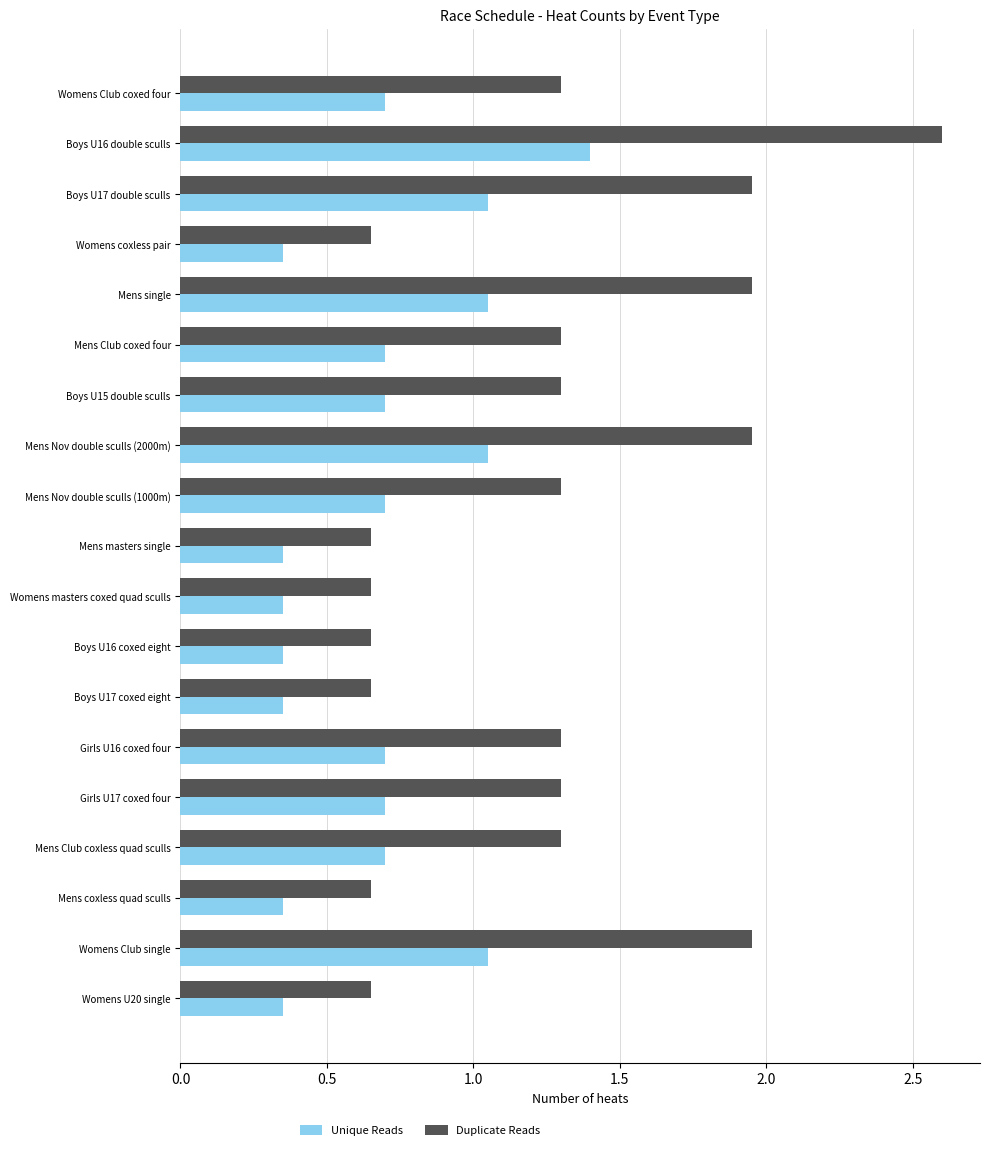

Count the Duplicate Reads values in the range 0 to 1.

7